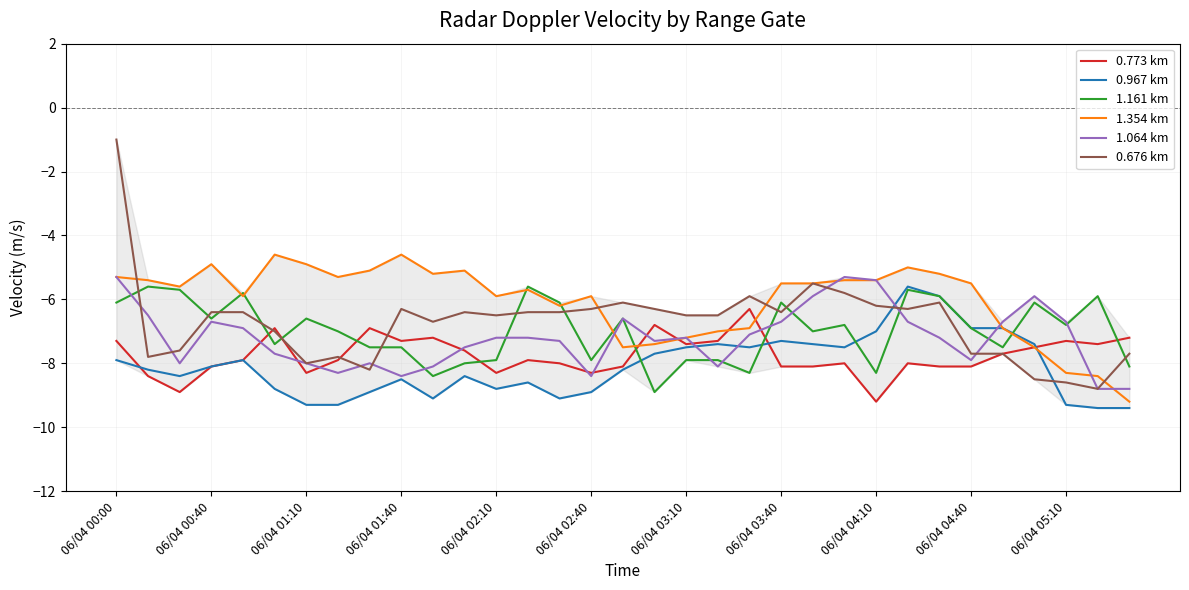

Which has a higher value, 20 or 31?

20